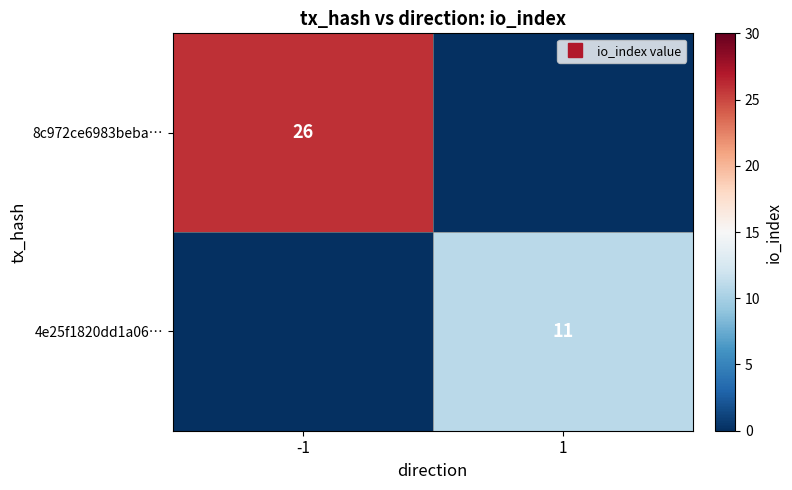

At how many categories does at least one series exceed 15?

1